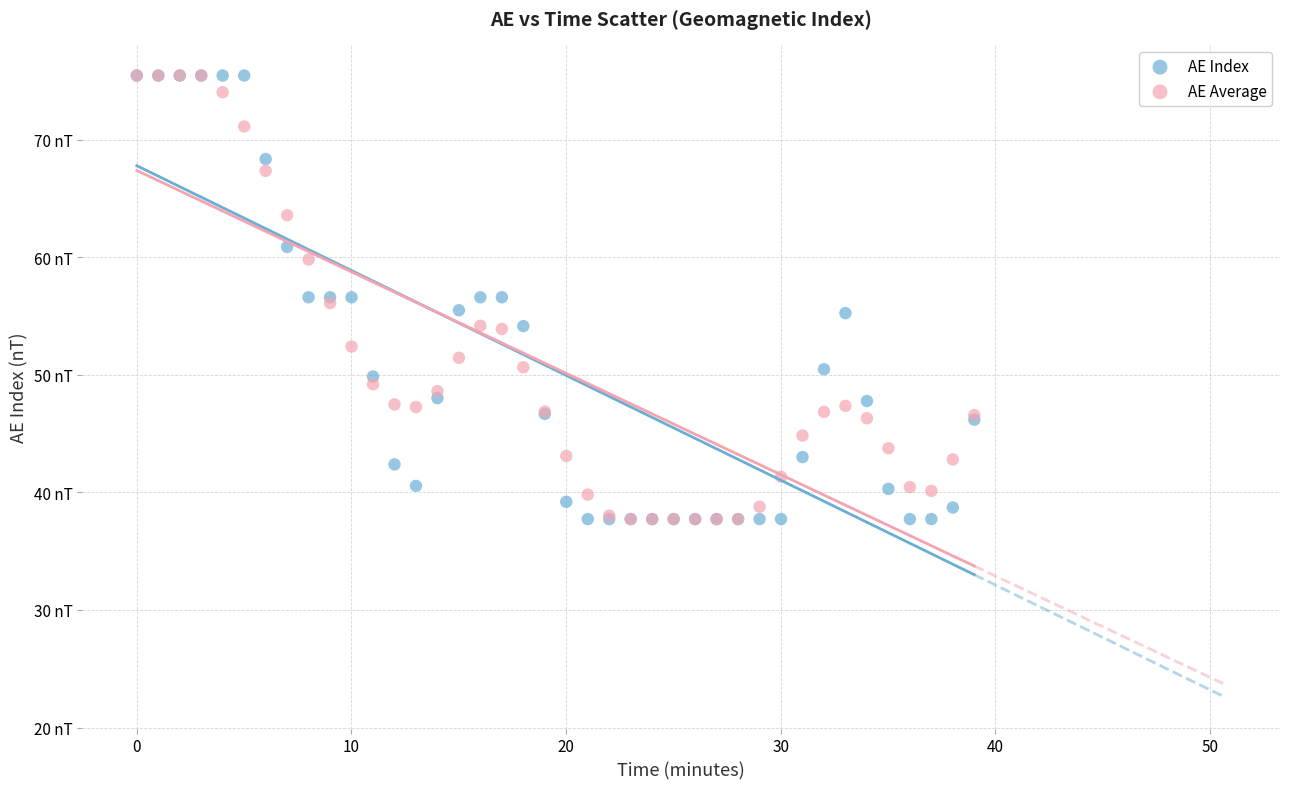

What are all the series names shown in the legend?

AE Index, AE Average